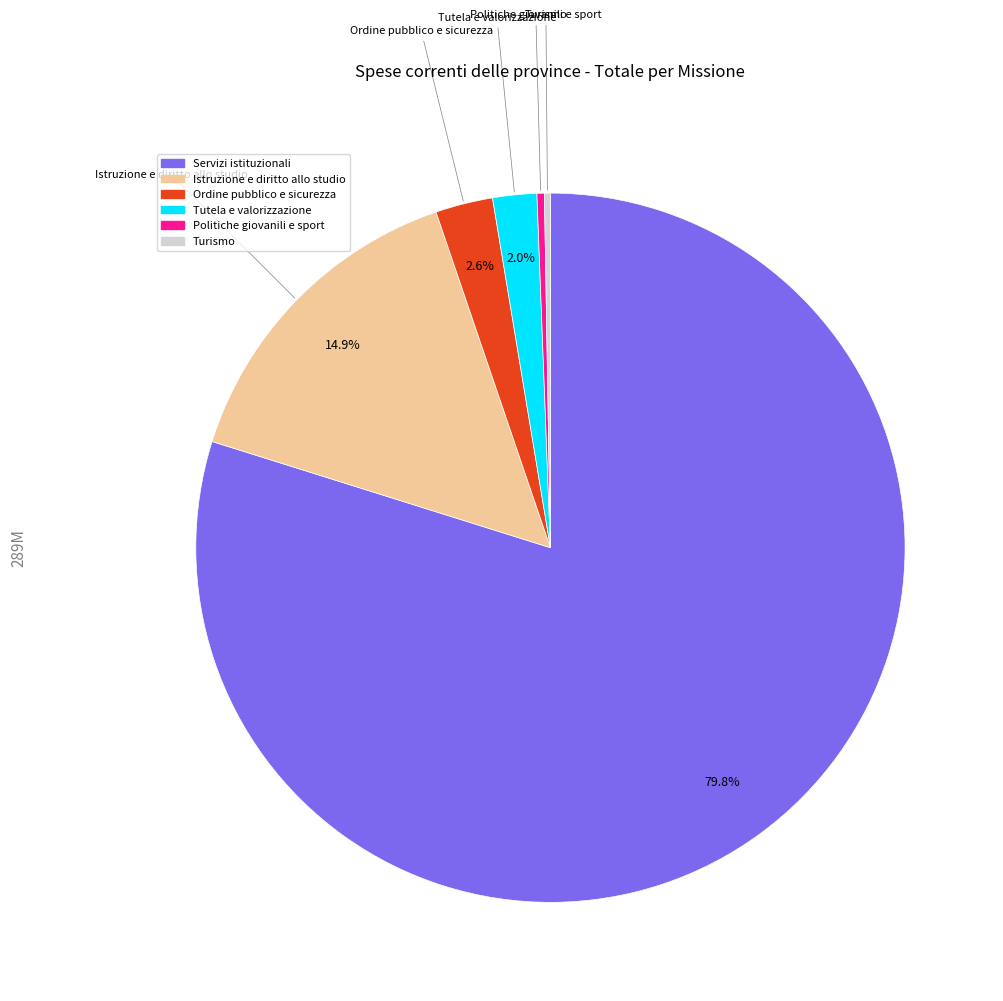

The Servizi istituzionali slice represents 80% of the pie. True or false?

True